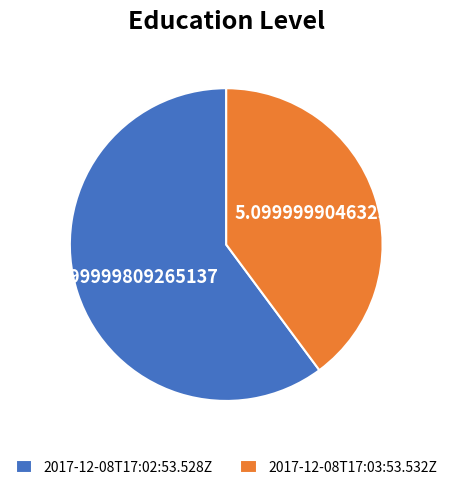

Does any single category account for the majority?

Yes